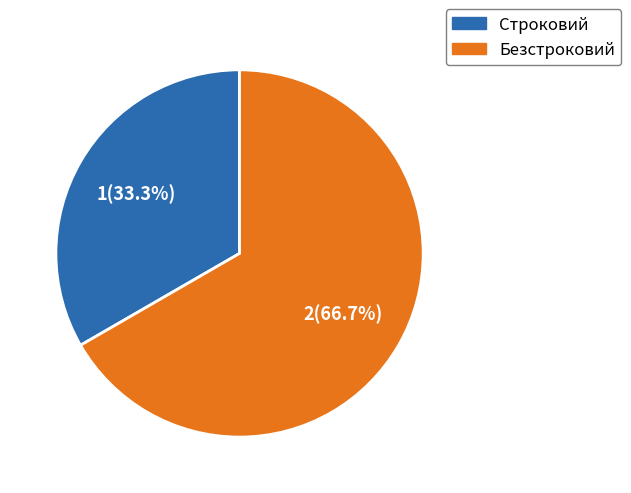

How many segments does this pie chart have?

2